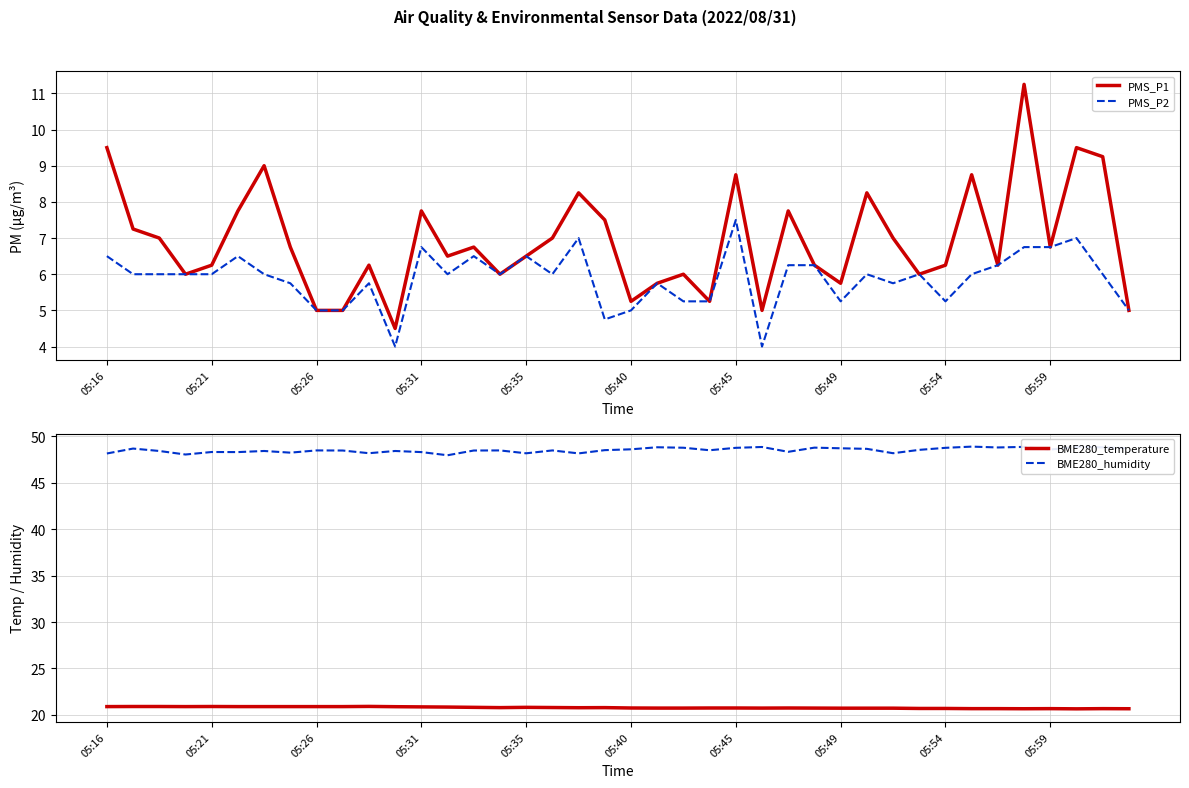

What value does the BME280_temperature series have at 21?

20.7